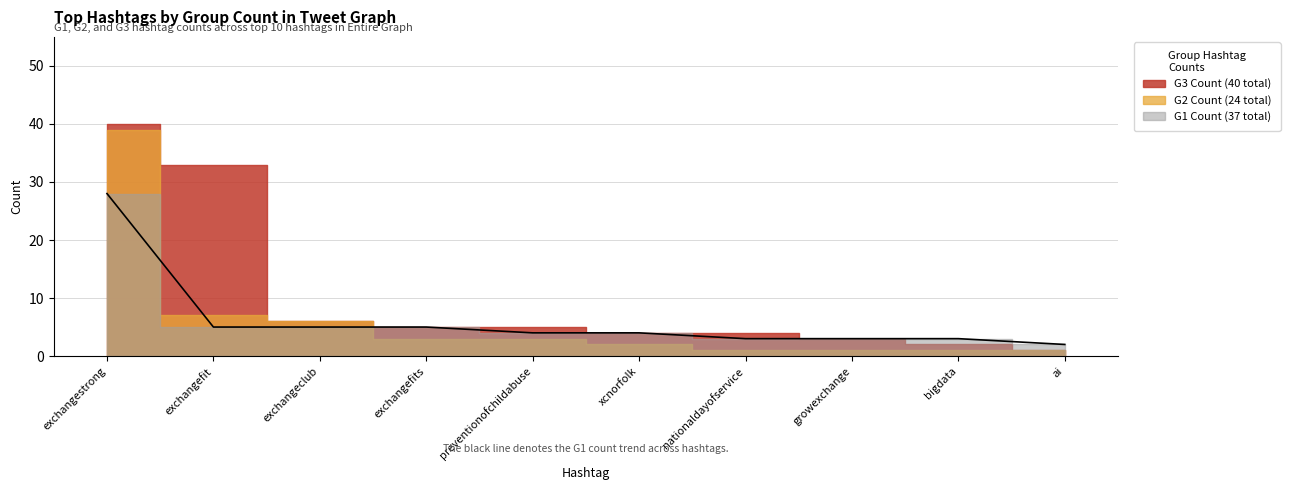

Which series has the largest total across all categories?

G3 Count